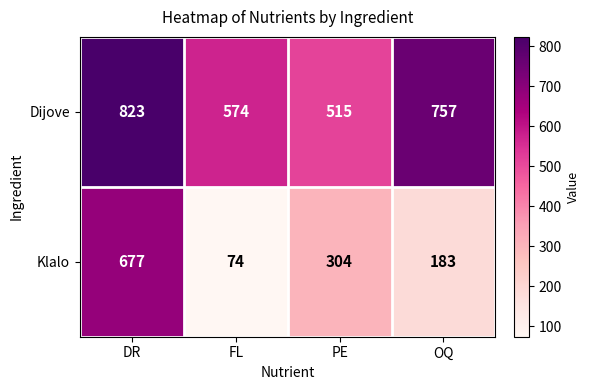

Is it true that Klalo equals 258 at DR?

False